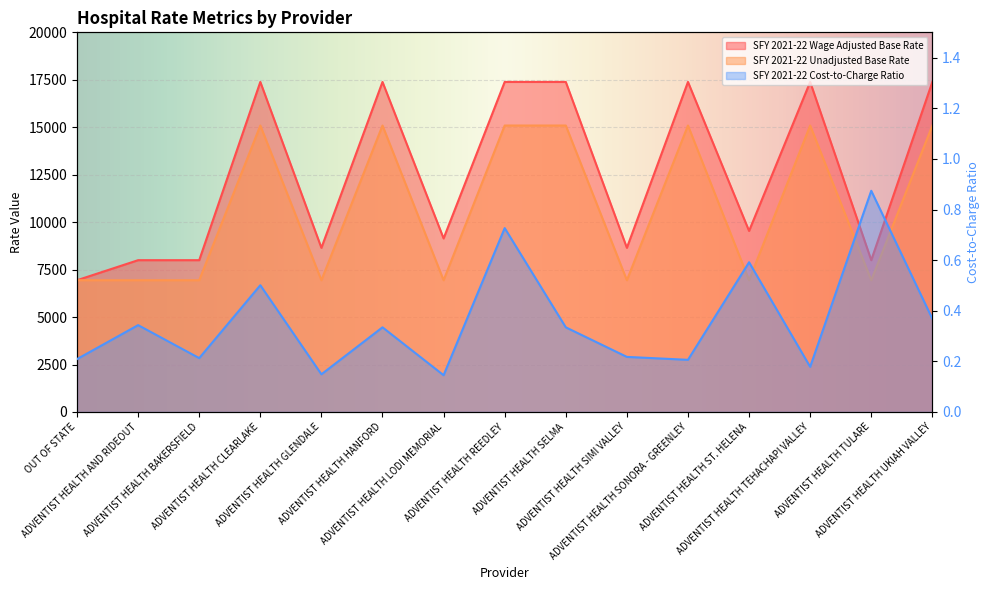

Reading left to right, list all the values displayed in this chart.

SFY 2021-22 Wage Adjusted Base Rate: 6941.0	7997.0	7997.0	17387.0	8647.0	17387.0	9142.0	17387.0	17387.0	8647.0	17387.0	9537.0	17387.0	7997.0	17387.0
SFY 2021-22 Unadjusted Base Rate: 6941.0	6941.0	6941.0	15091.0	6941.0	15091.0	6941.0	15091.0	15091.0	6941.0	15091.0	6941.0	15091.0	6941.0	15091.0
SFY 2021-22 Cost-to-Charge Ratio: 0.2	0.3	0.2	0.5	0.1	0.3	0.1	0.7	0.3	0.2	0.2	0.6	0.2	0.9	0.4